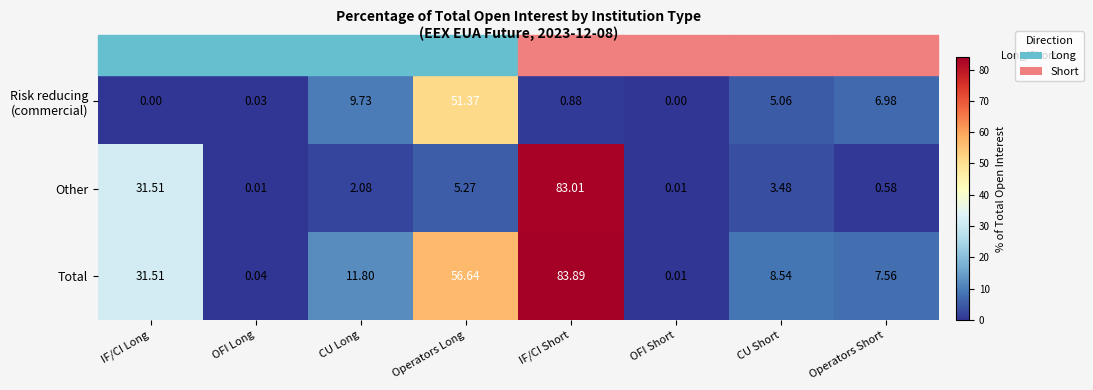

Which category has the lowest value in the Total series?

OFI Short